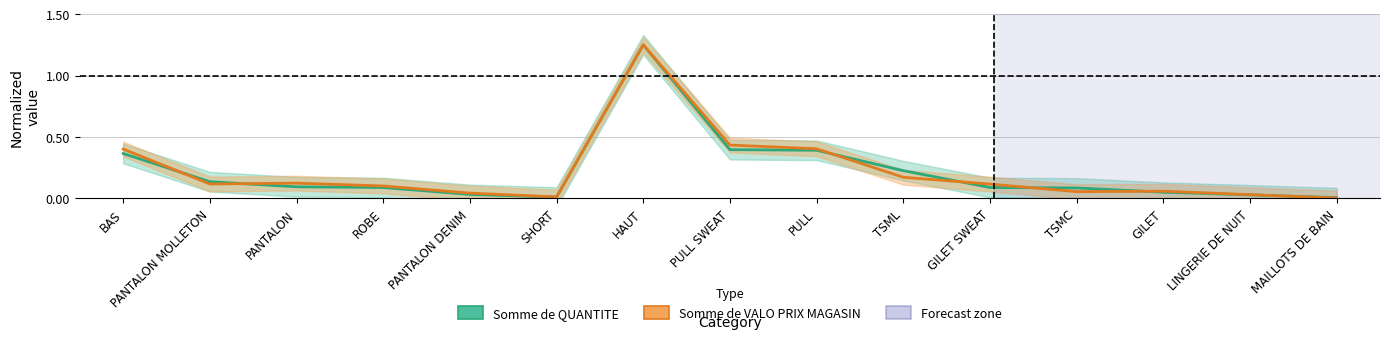

After their last crossing, which series has the higher values: Somme de VALO PRIX MAGASIN or Somme de QUANTITE?

Somme de QUANTITE